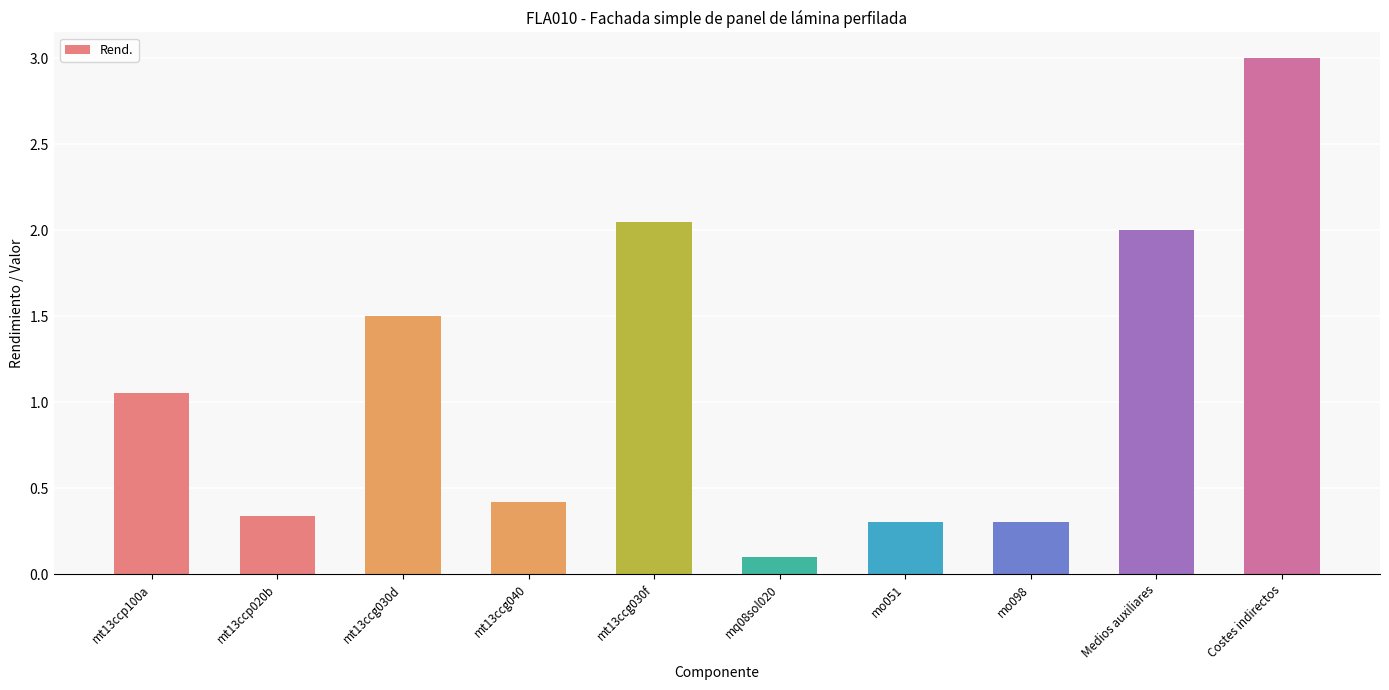

What is the sum of the values at Medios auxiliares and mo098?

2.3